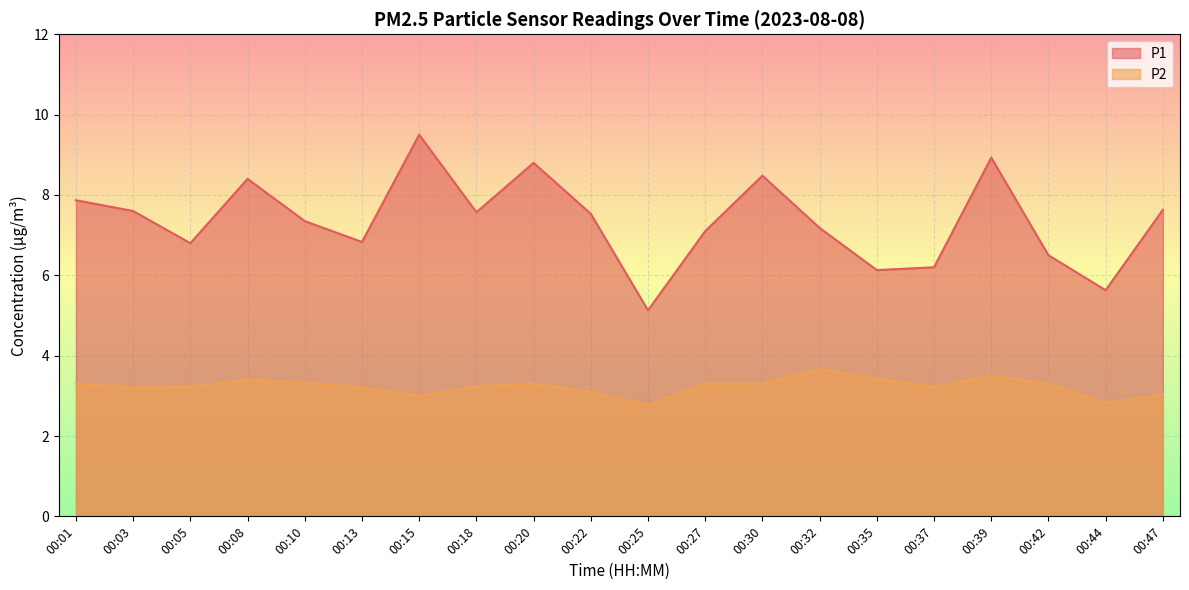

The P2 series shows 3.2 at 00:13. True or false?

True